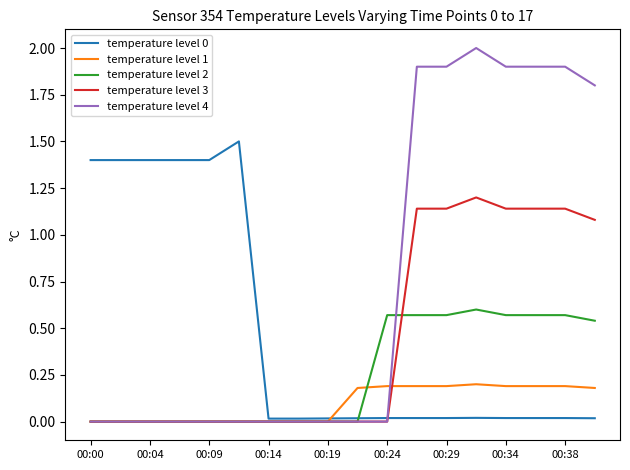

What is the maximum value for temperature level 4?

2.0